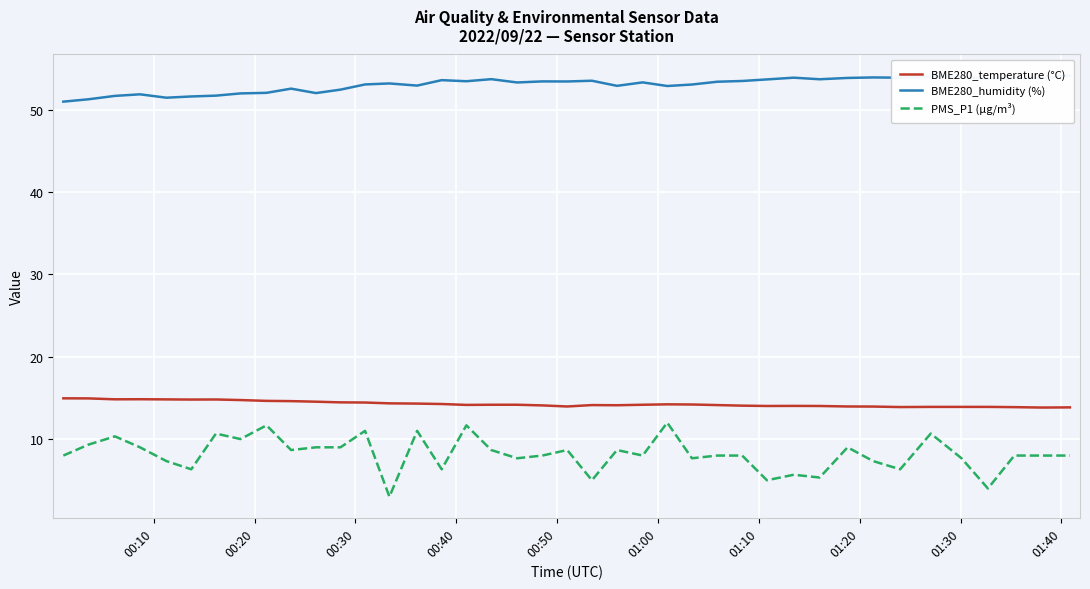

True or false: PMS_P1 (µg/m³) and BME280_temperature (°C) intersect in this chart.

False